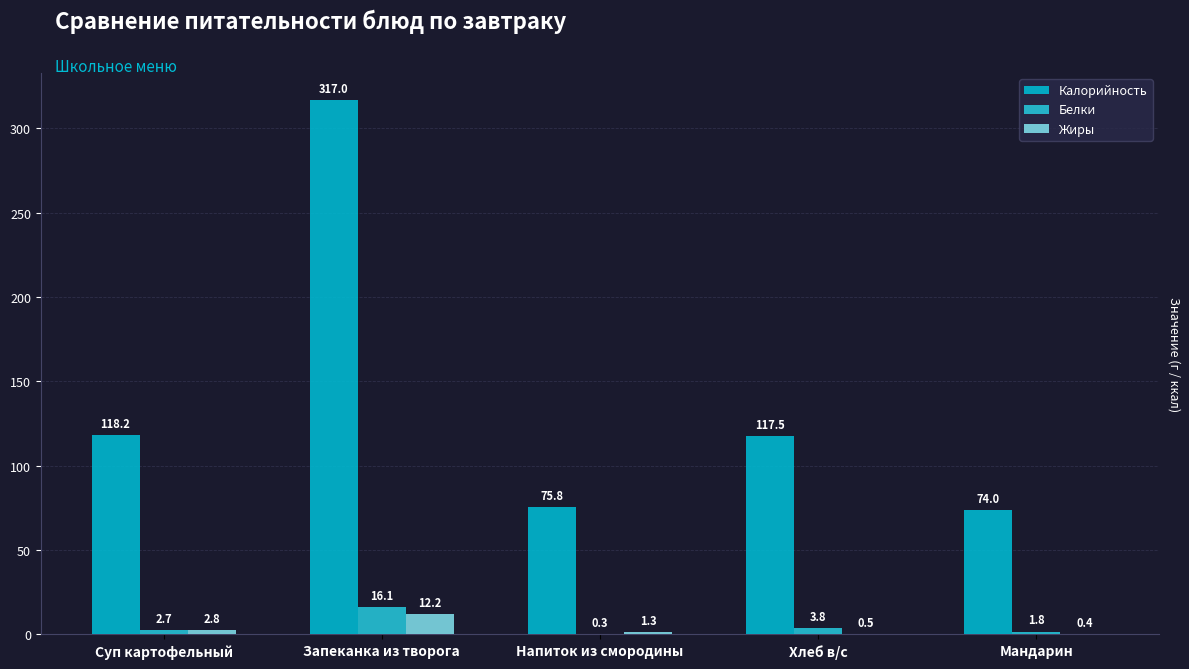

Is it true that Жиры equals 1.3 at Напиток из смородины?

True